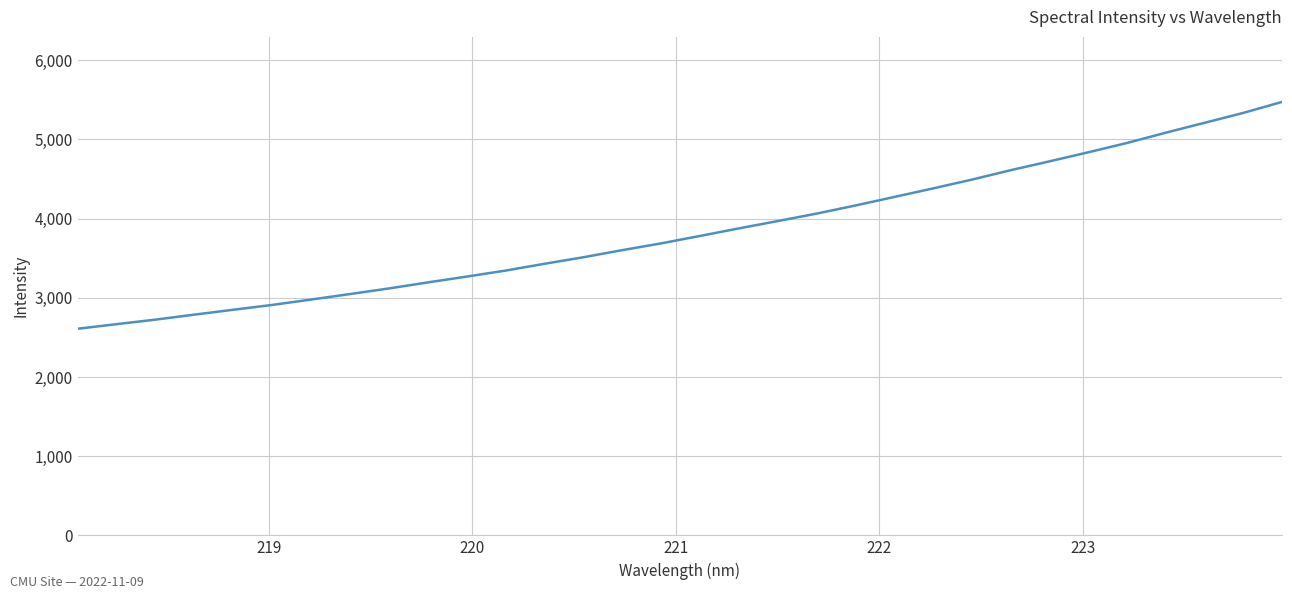

What is the minimum value shown in the chart?

2609.1